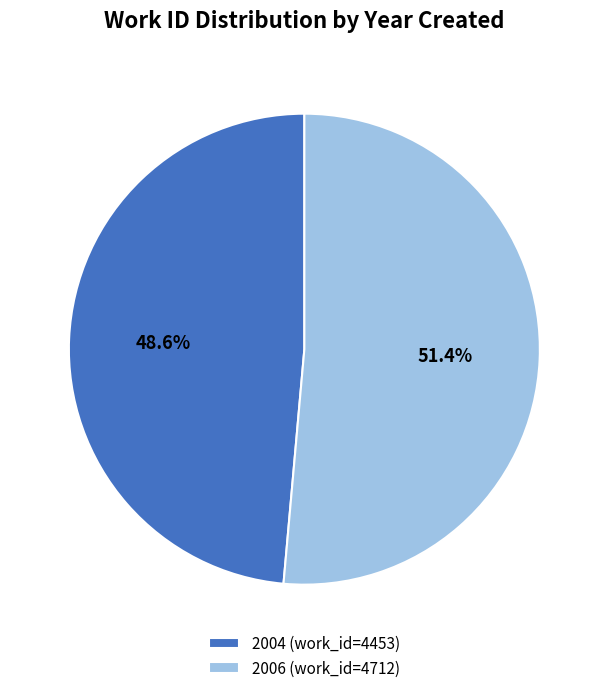

Is it true that 2006 is 51% of the pie?

True